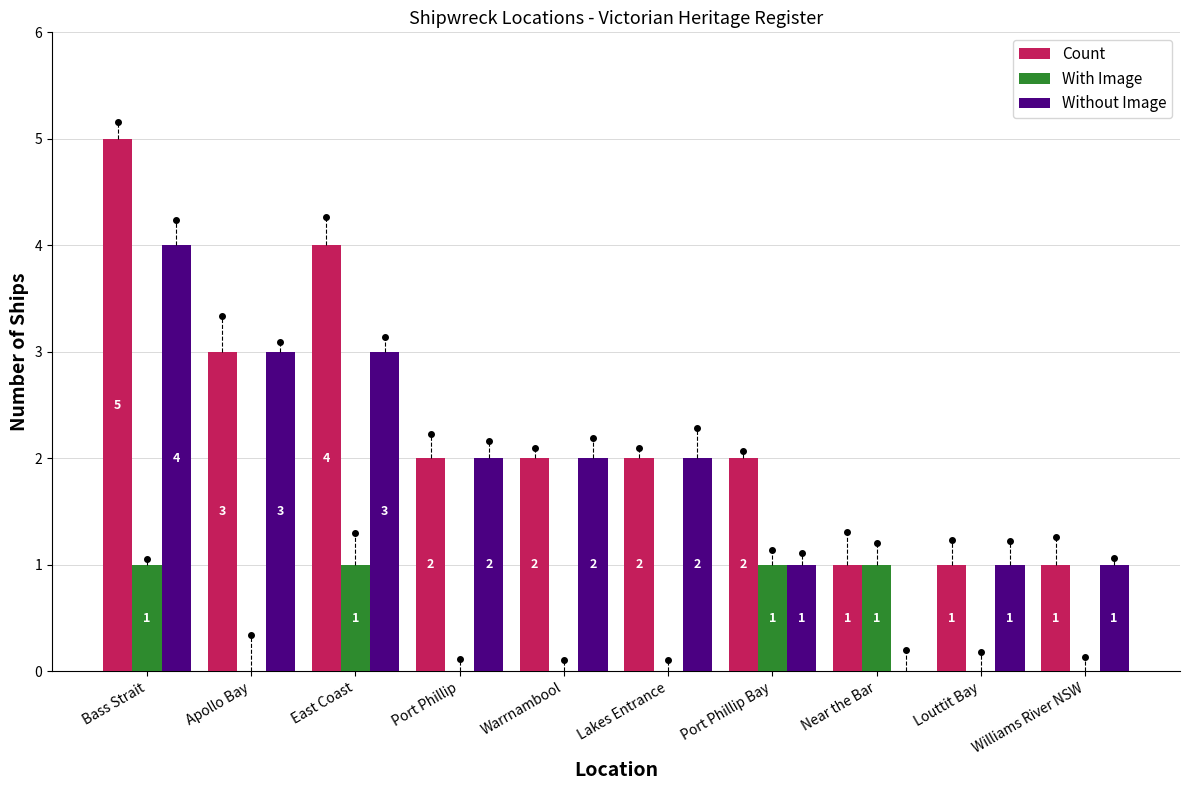

How many groups of bars are there?

10